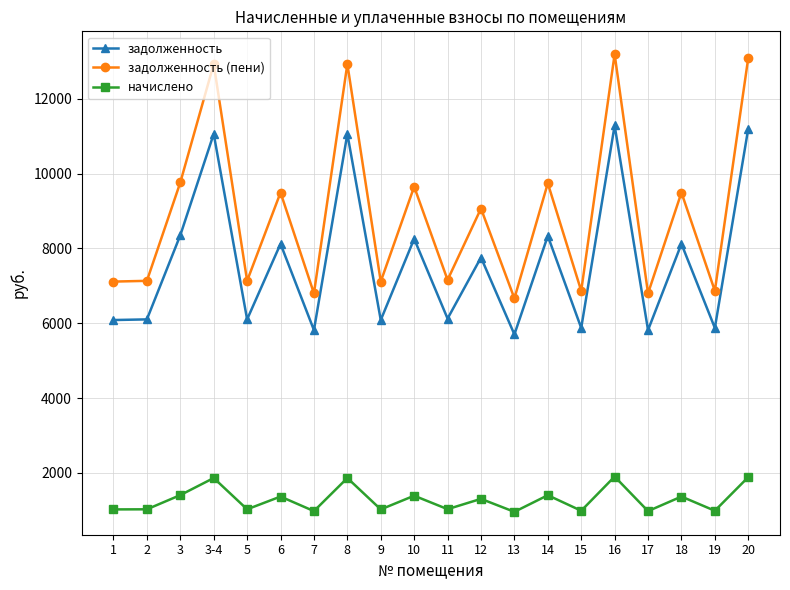

What is the highest value of the задолженность (пени) series?

13188.0